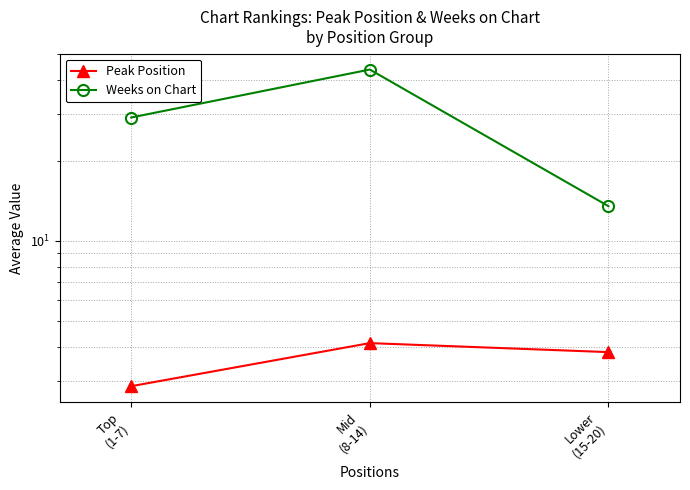

Rank the categories by Peak Position value from lowest to highest.

Top
(1-7), Lower
(15-20), Mid
(8-14)